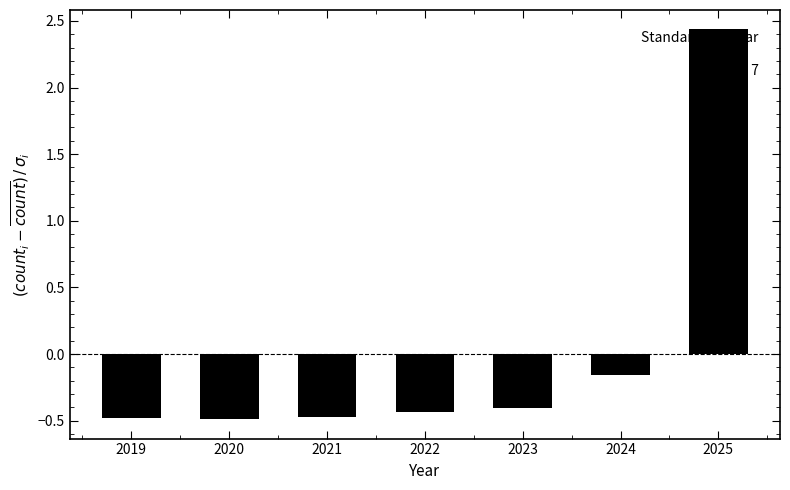

What is the value of the 1st bar from the left?

-0.5